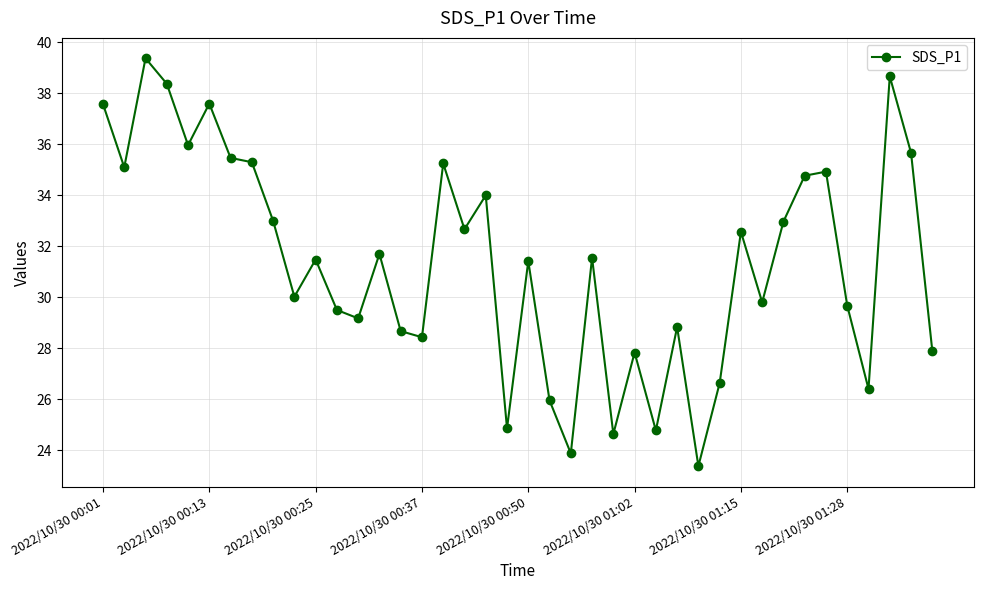

What is the smallest value displayed?

23.4